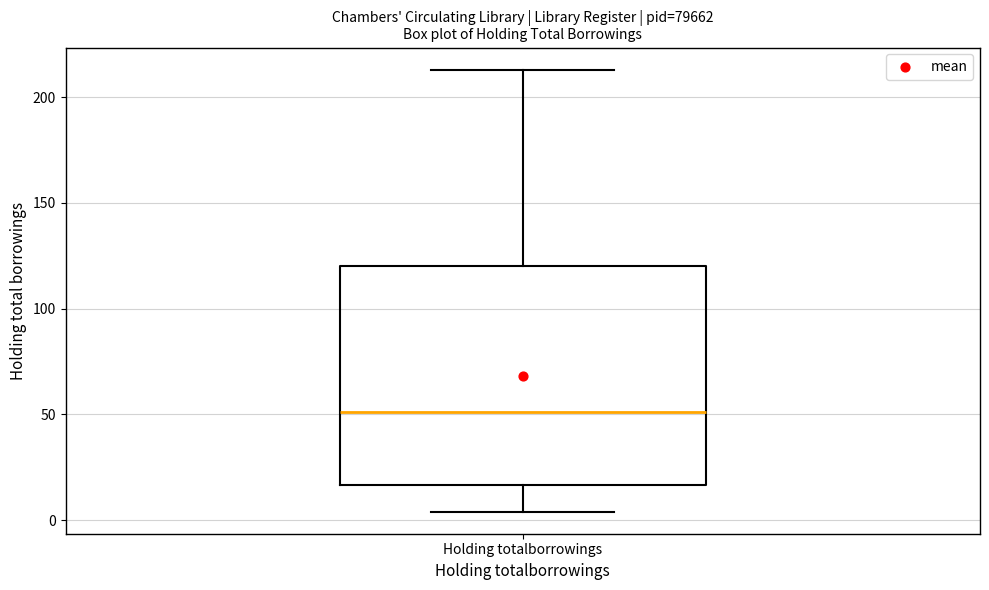

Read this box plot against the y-axis: the position of the median line, the range covered by the box, and the ends of both whiskers. The values are not printed on the chart, so give them approximately, as read against the axis.

median 50, box 15 to 120, whiskers 5 to 215